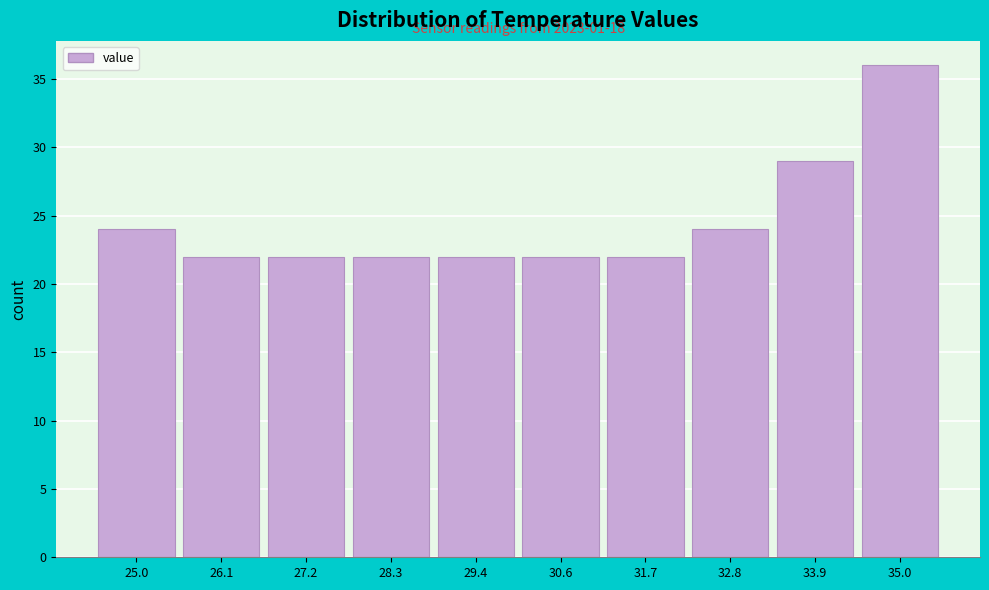

Reading right to left, what are all the values shown in this chart?

36	29	24	22	22	22	22	22	22	24